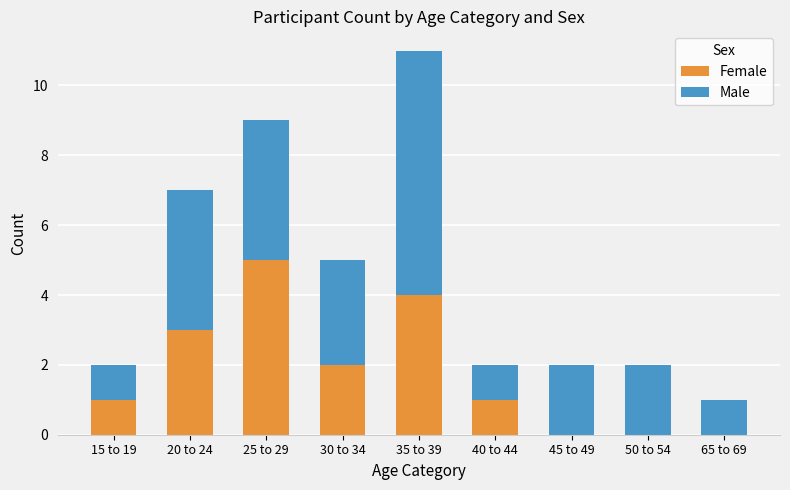

Reading left to right, what are the values for Female?

15 to 19=1	20 to 24=3	25 to 29=5	30 to 34=2	35 to 39=4	40 to 44=1	45 to 49=0	50 to 54=0	65 to 69=0